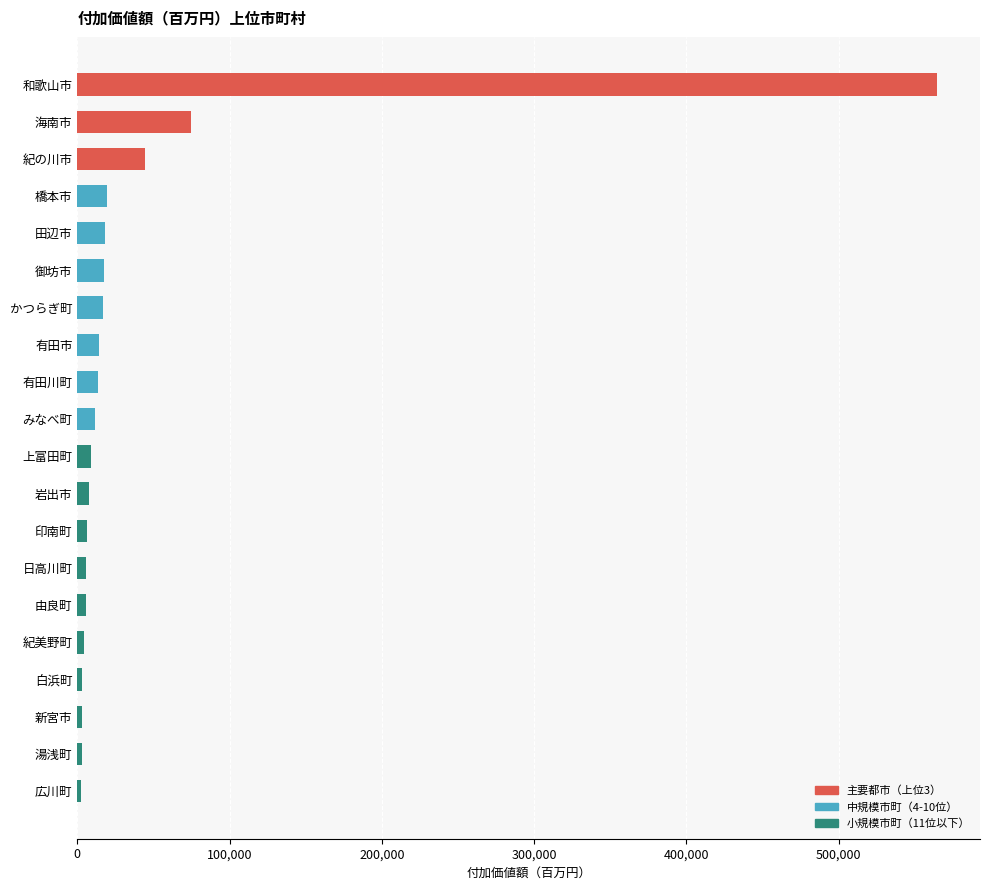

How many series are shown in this chart?

1